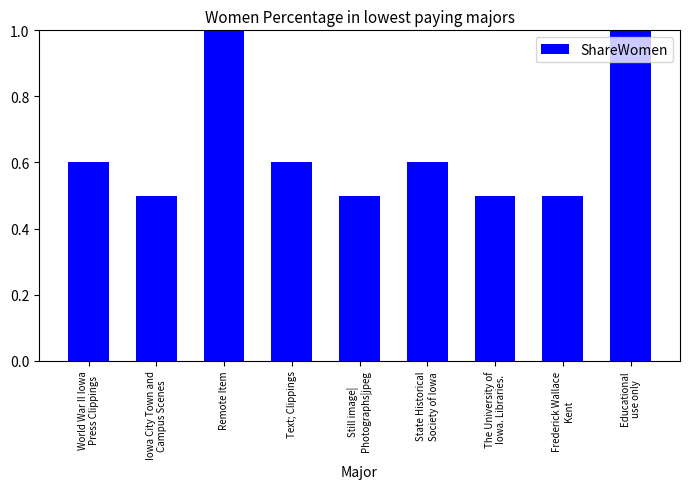

What is the difference between the maximum and minimum values?

0.5